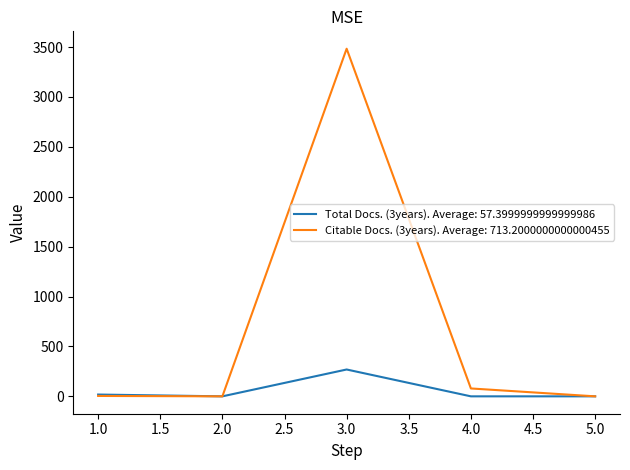

How many lines are shown in the chart?

2